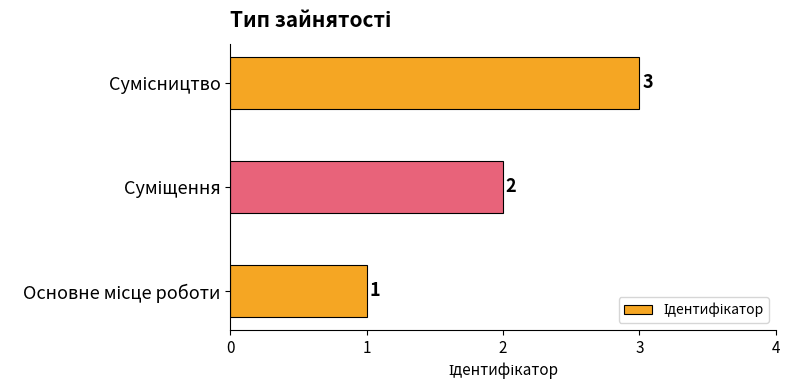

Does the chart contain any negative values?

No